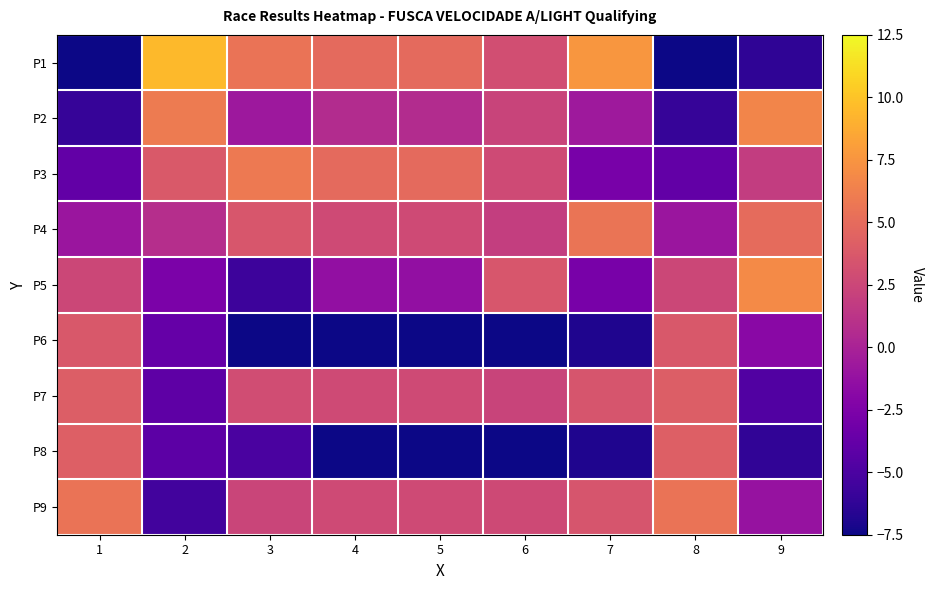

Reading left to right, transcribe all the data shown in this chart.

P1: 1=-9.4	2=9.5	3=5.5	4=4.9	5=4.9	6=3.0	7=7.6	8=-9.4	9=-6.3
P2: 1=-6.0	2=6.0	3=-0.8	4=0.7	5=0.7	6=2.3	7=-0.7	8=-6.0	9=6.6
P3: 1=-3.9	2=3.8	3=5.9	4=4.9	5=4.9	6=2.7	7=-2.8	8=-3.9	9=1.8
P4: 1=-0.9	2=0.8	3=3.6	4=2.8	5=2.8	6=1.9	7=5.5	8=-0.9	9=5.0
P5: 1=2.6	2=-2.6	3=-5.6	4=-1.4	5=-1.4	6=3.6	7=-2.8	8=2.6	9=6.9
P6: 1=3.7	2=-3.7	3=-8.7	4=-9.7	5=-9.7	6=-10.6	7=-6.9	8=3.7	9=-1.9
P7: 1=4.1	2=-4.1	3=2.9	4=2.8	5=2.8	6=2.3	7=3.5	8=4.1	9=-4.7
P8: 1=4.2	2=-4.1	3=-5.1	4=-7.6	5=-7.6	6=-7.9	7=-6.9	8=4.2	9=-6.2
P9: 1=5.5	2=-5.4	3=2.4	4=2.8	5=2.8	6=2.7	7=3.5	8=5.5	9=-1.1